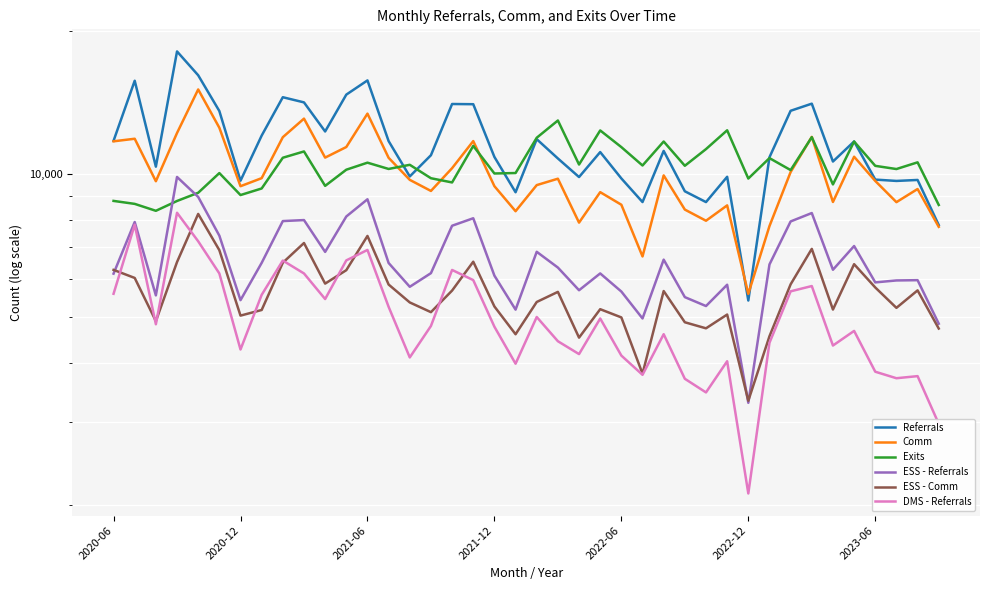

What are all the series names shown in the legend?

Referrals, Comm, Exits, ESS - Referrals, ESS - Comm, DMS - Referrals